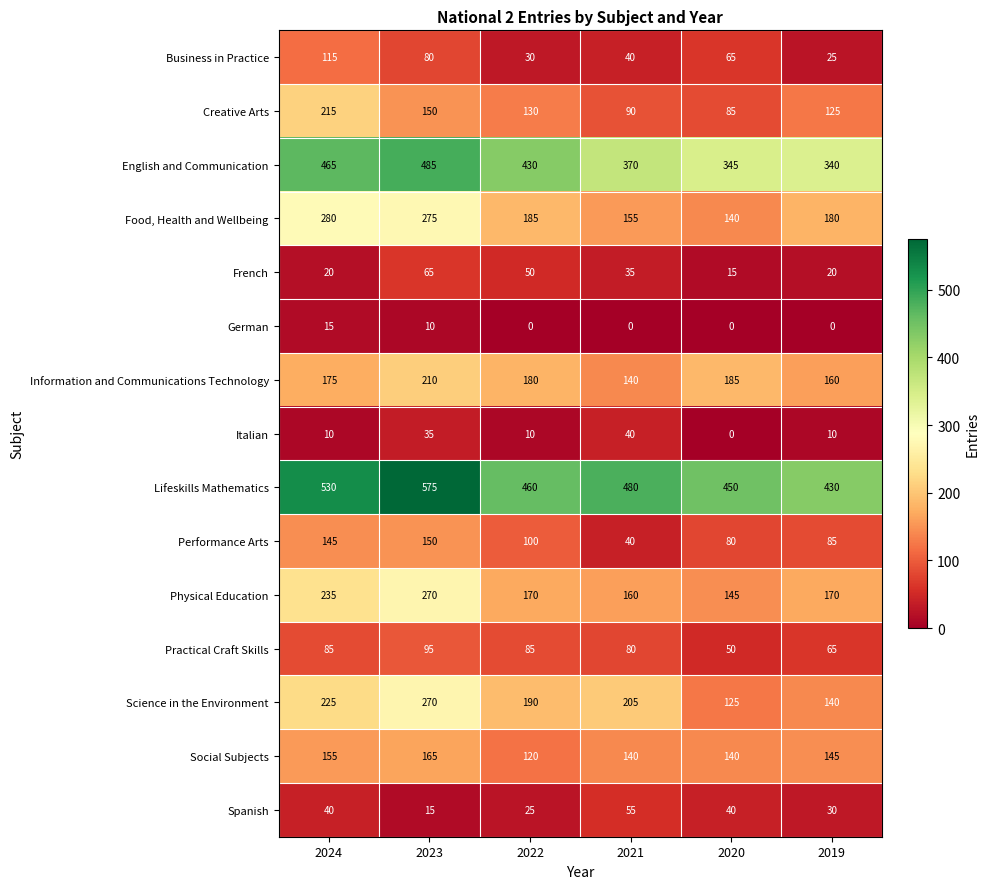

What is the total value across all series at 2019?

1925